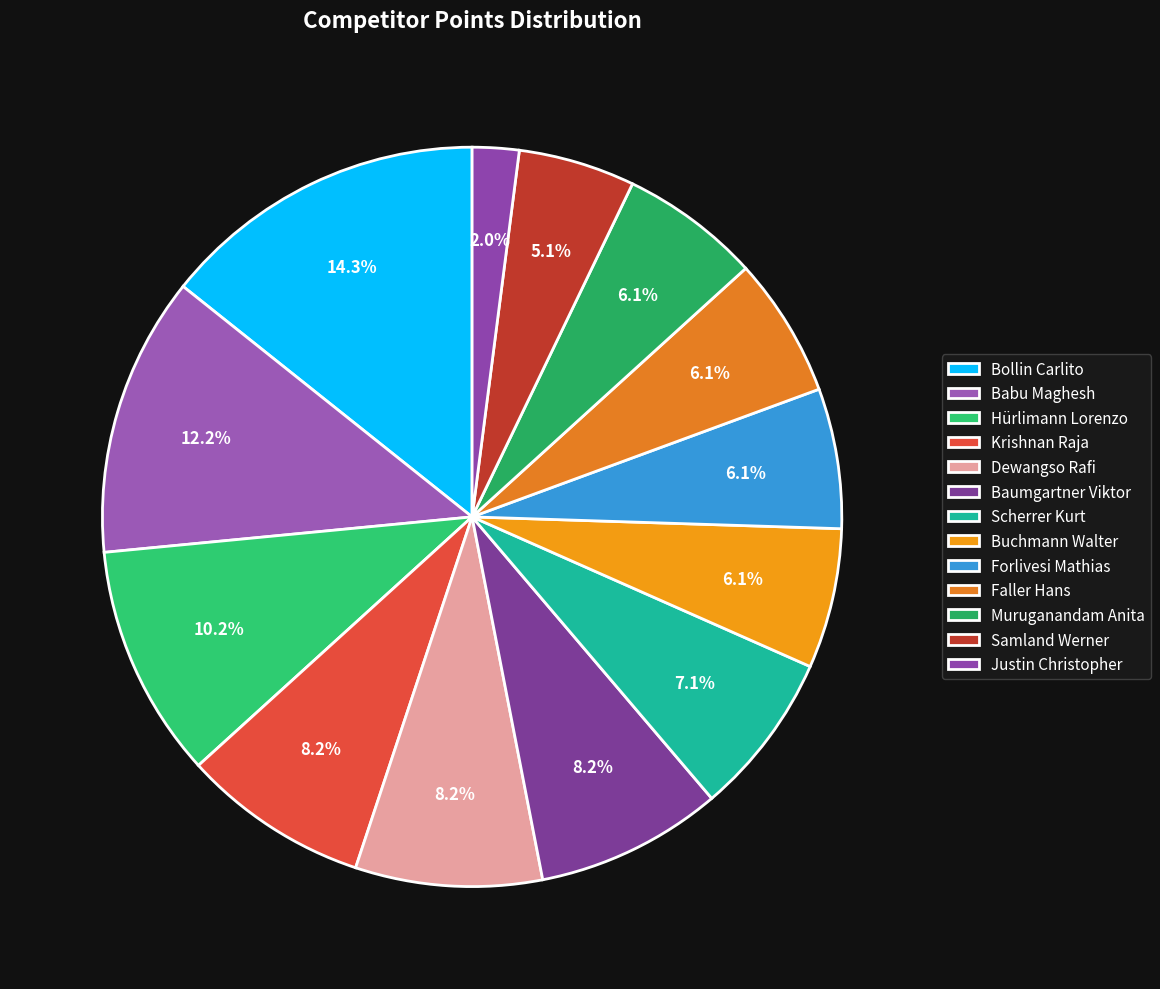

Which slice is the largest?

Bollin Carlito